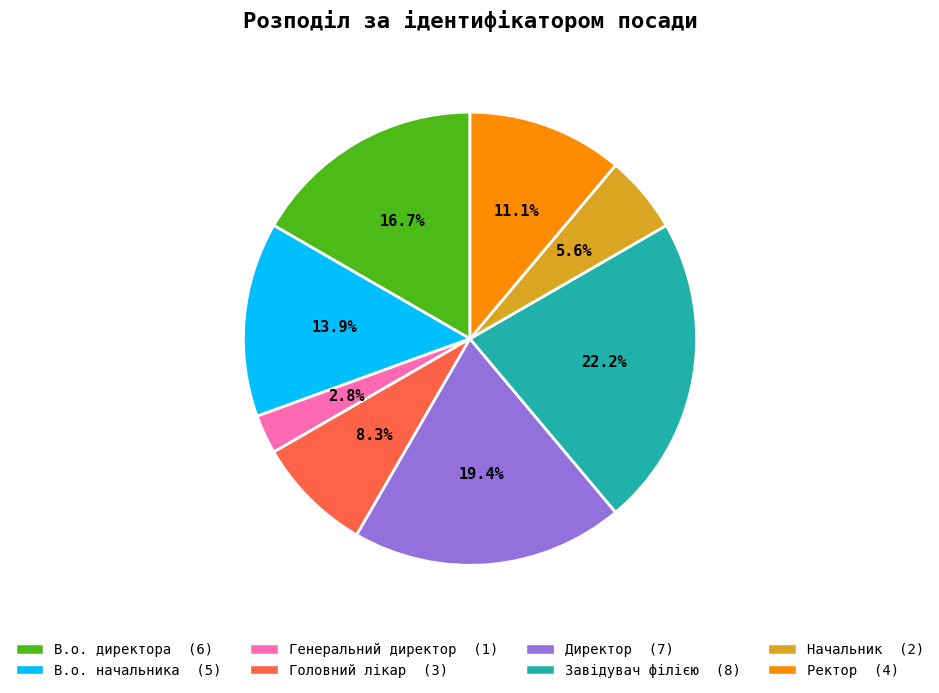

To the nearest percent, what is the difference between the largest and smallest slice percentages?

19%